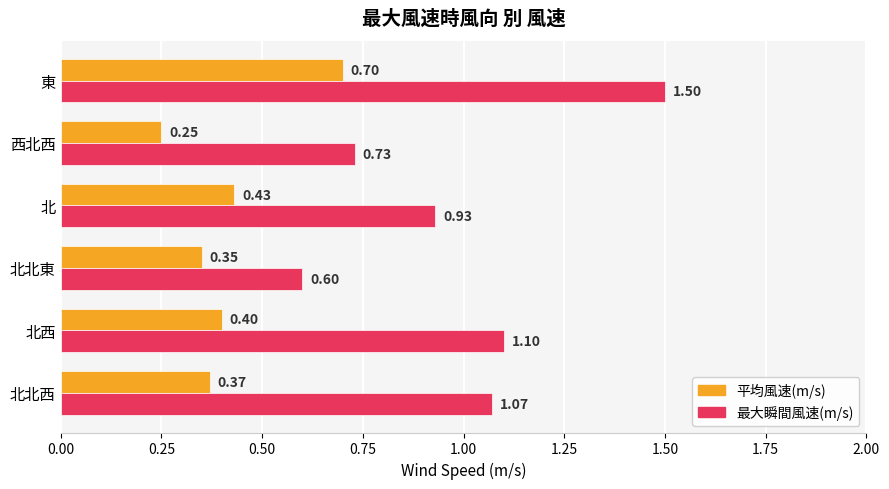

List the labels in order of 平均風速(m/s) value, smallest first.

西北西, 北北東, 北北西, 北西, 北, 東